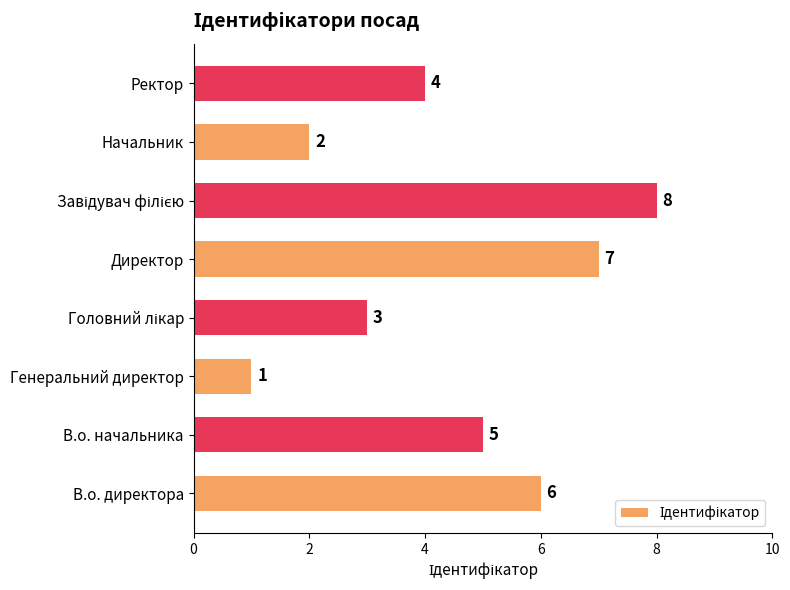

How many distinct data groups are displayed?

1